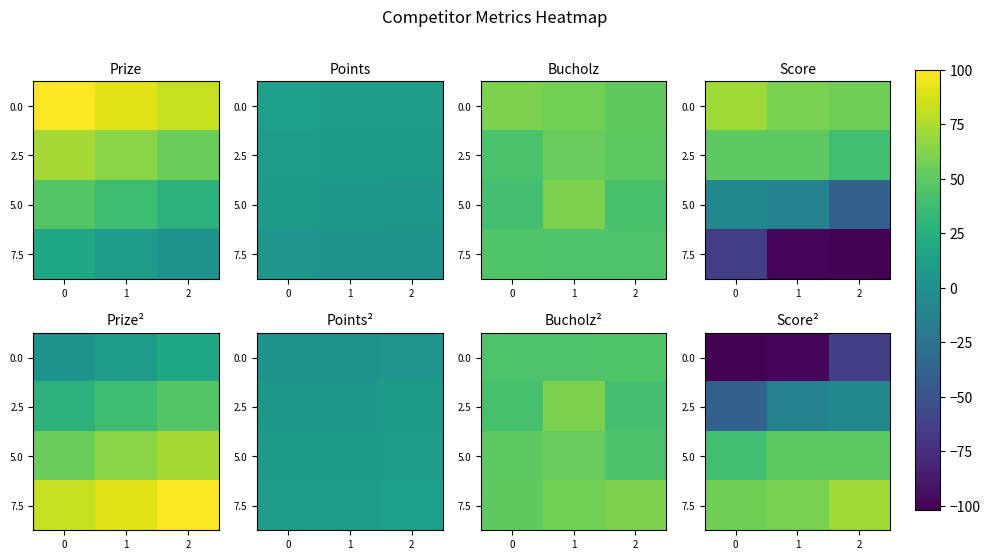

How many series are shown in this chart?

4